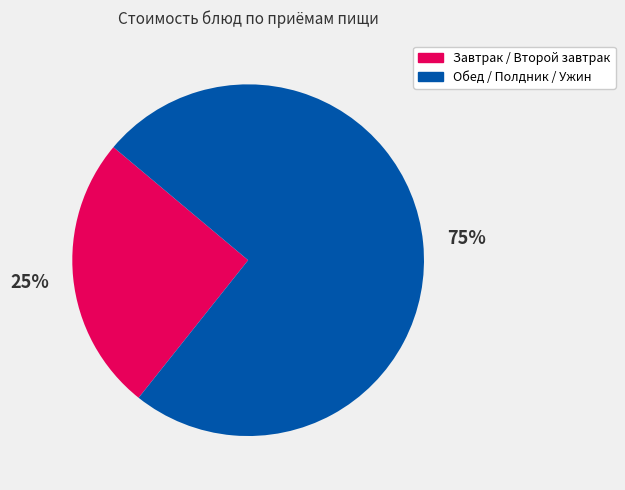

Count the number of slices in the pie.

2